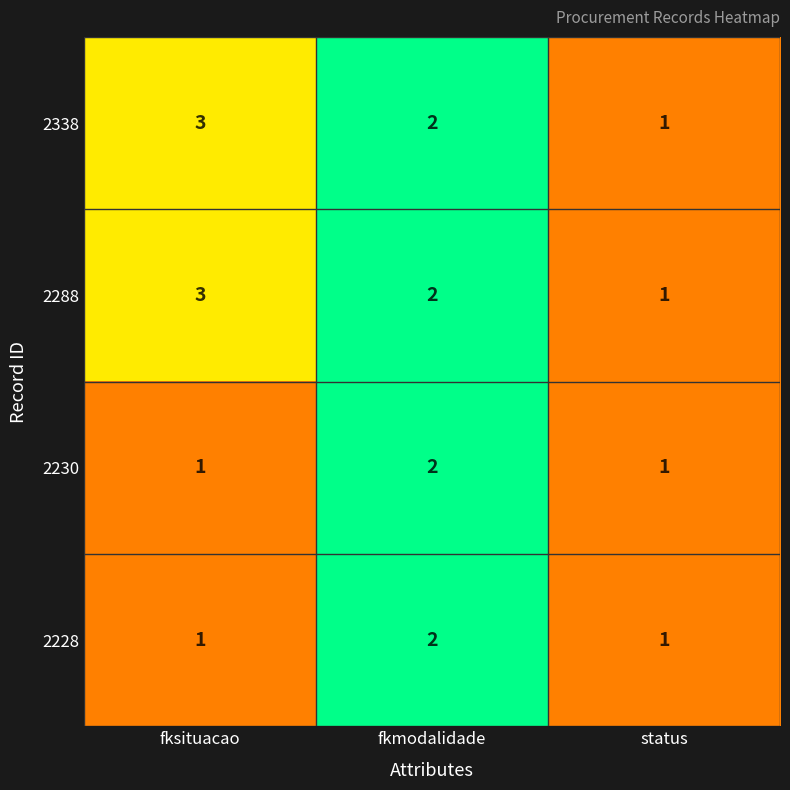

What is the total value across all series at status?

4